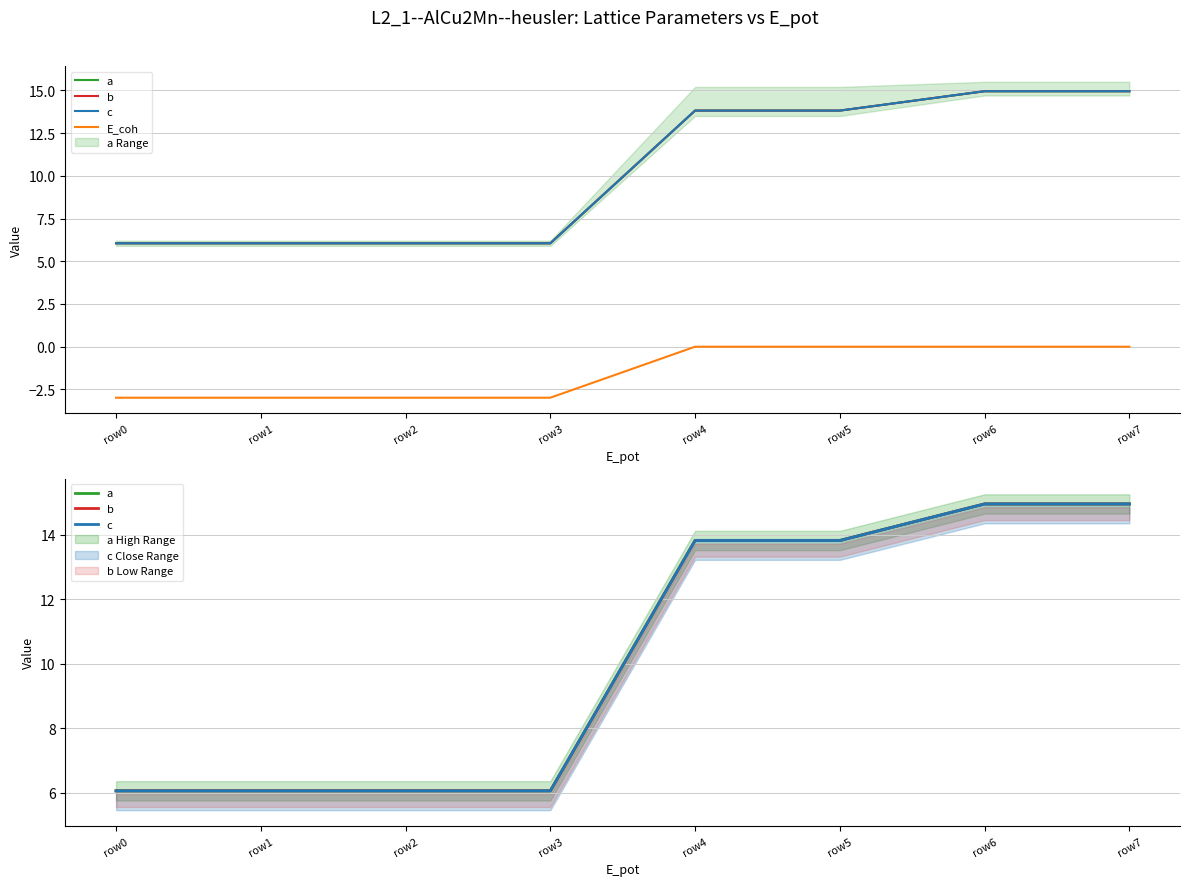

The value of c at row0 is 10.6. True or false?

False